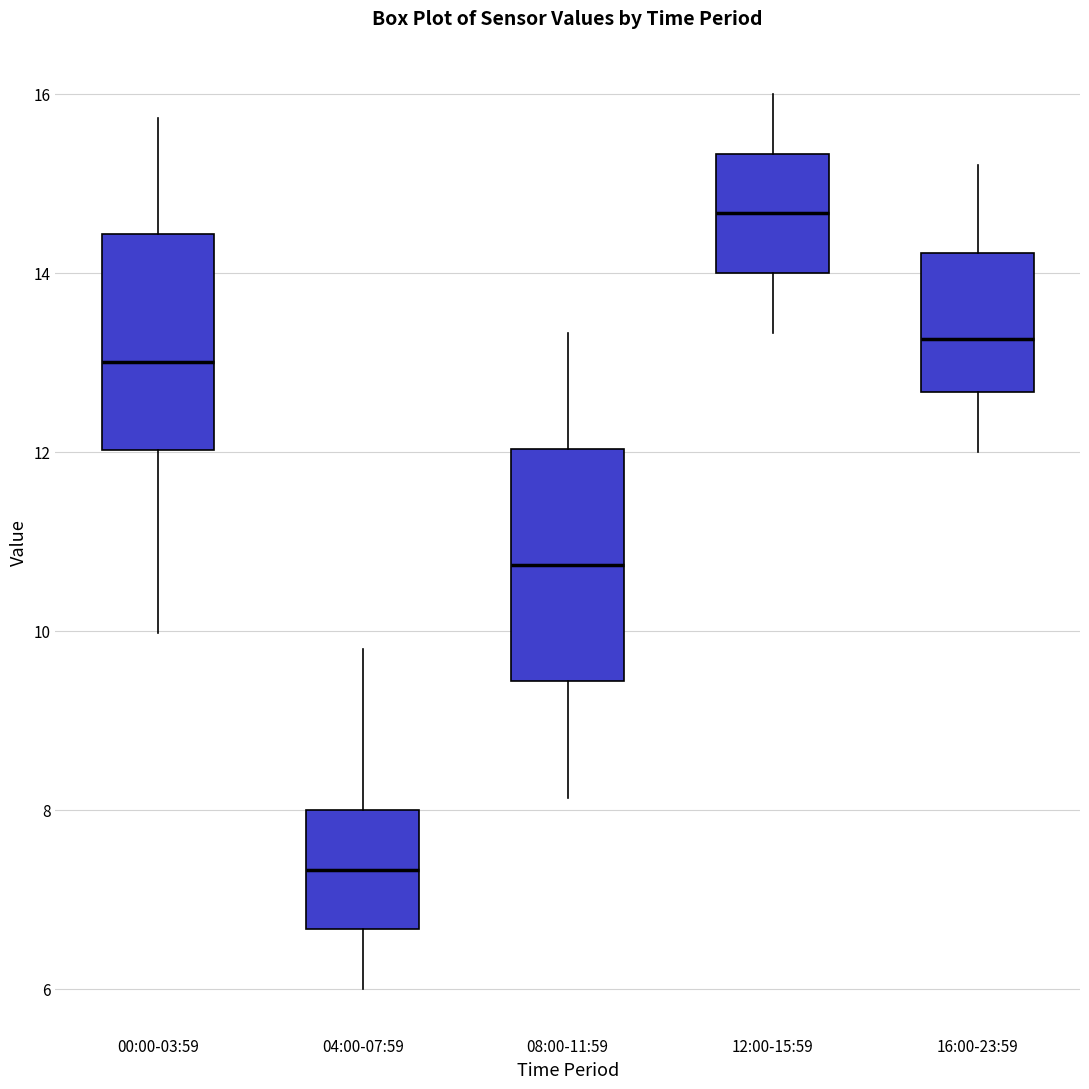

Reading left to right, transcribe this box plot: for each box, give where its median line is, the range the box spans, and where its two whiskers end, as read against the y-axis. The values are not printed on the chart, so give them approximately, as read against the axis.

00:00-03:59: median 13.0, box 12.0 to 14.4, whiskers 10.0 to 15.8
04:00-07:59: median 7.4, box 6.6 to 8.0, whiskers 6.0 to 9.8
08:00-11:59: median 10.8, box 9.4 to 12.0, whiskers 8.2 to 13.4
12:00-15:59: median 14.6, box 14.0 to 15.4, whiskers 13.4 to 16.0
16:00-23:59: median 13.2, box 12.6 to 14.2, whiskers 12.0 to 15.2